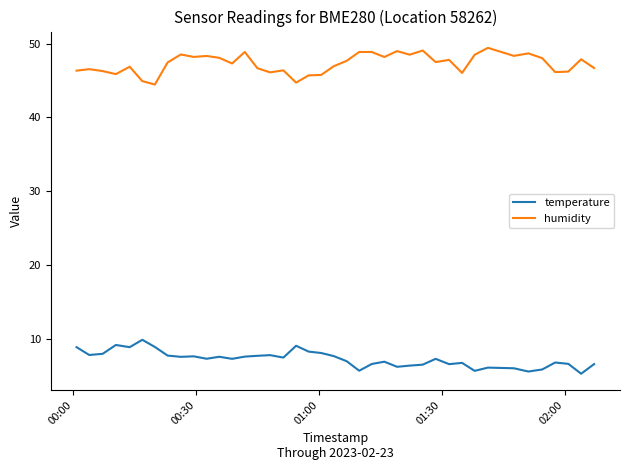

Does the chart have visible grid lines?

No